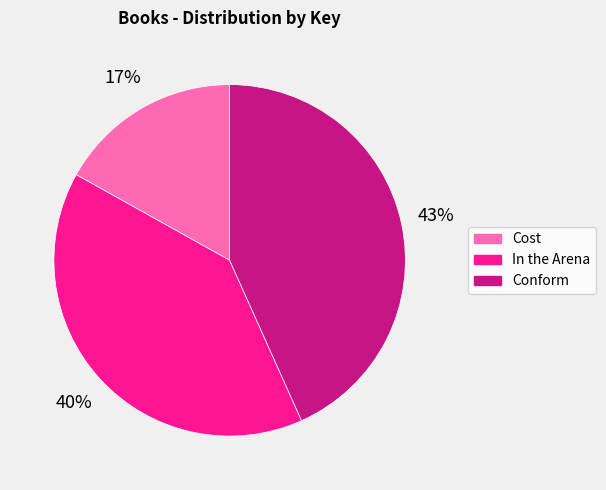

What is the smallest slice in the pie chart?

Cost